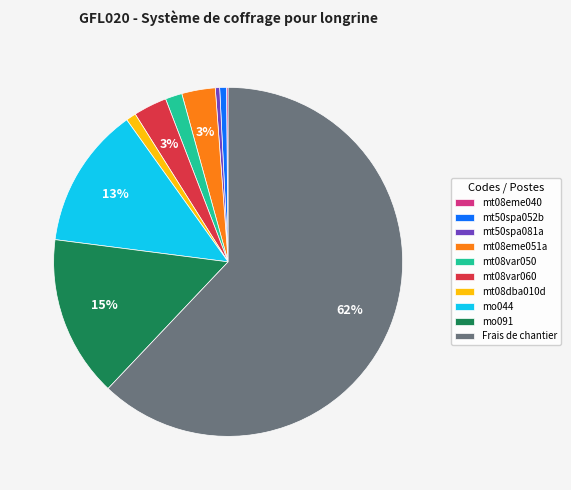

Which has a higher value, mt50spa052b or mo044?

mo044